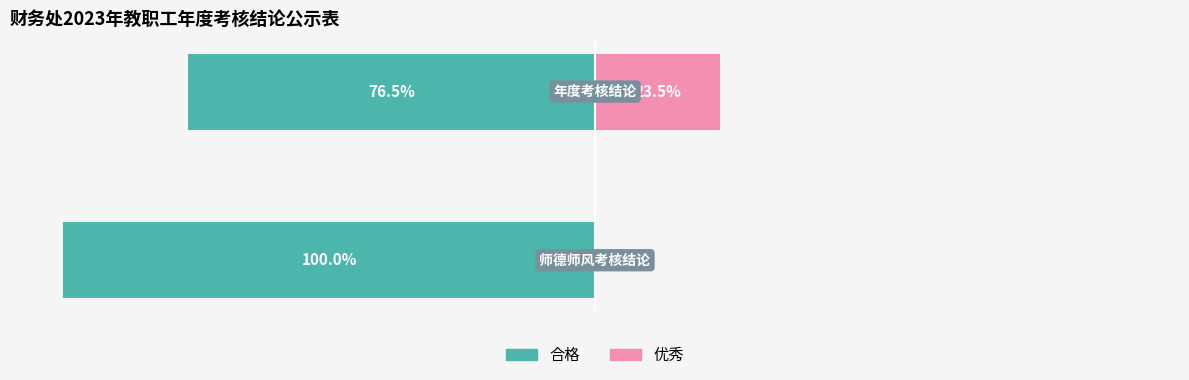

What is the difference between the highest and lowest values at 1?

100.0